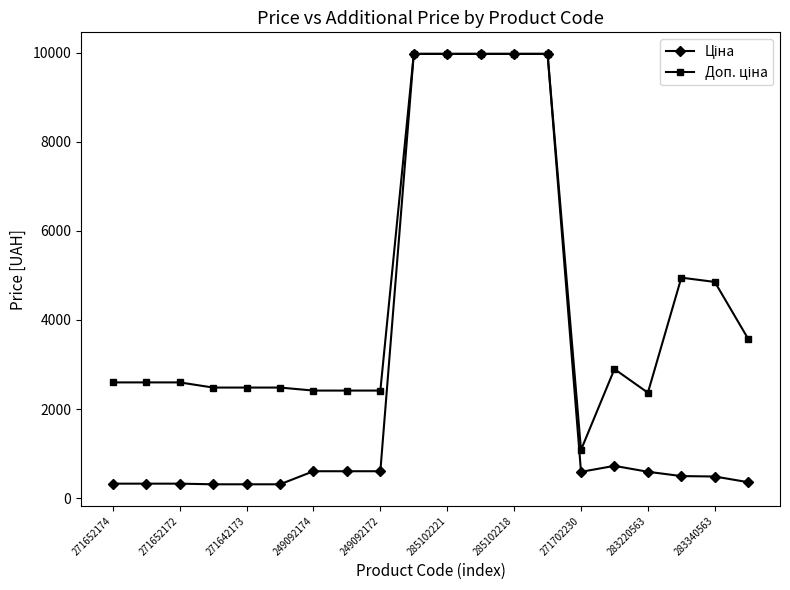

At how many categories does at least one series exceed 9489?

5